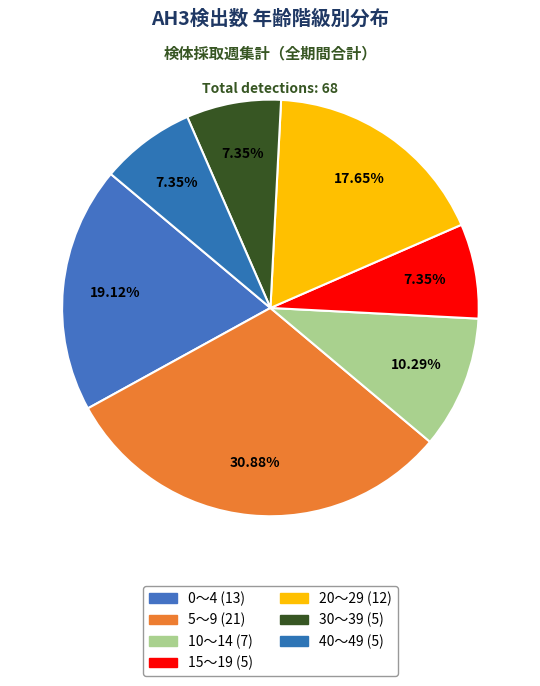

Count the number of slices in the pie.

7